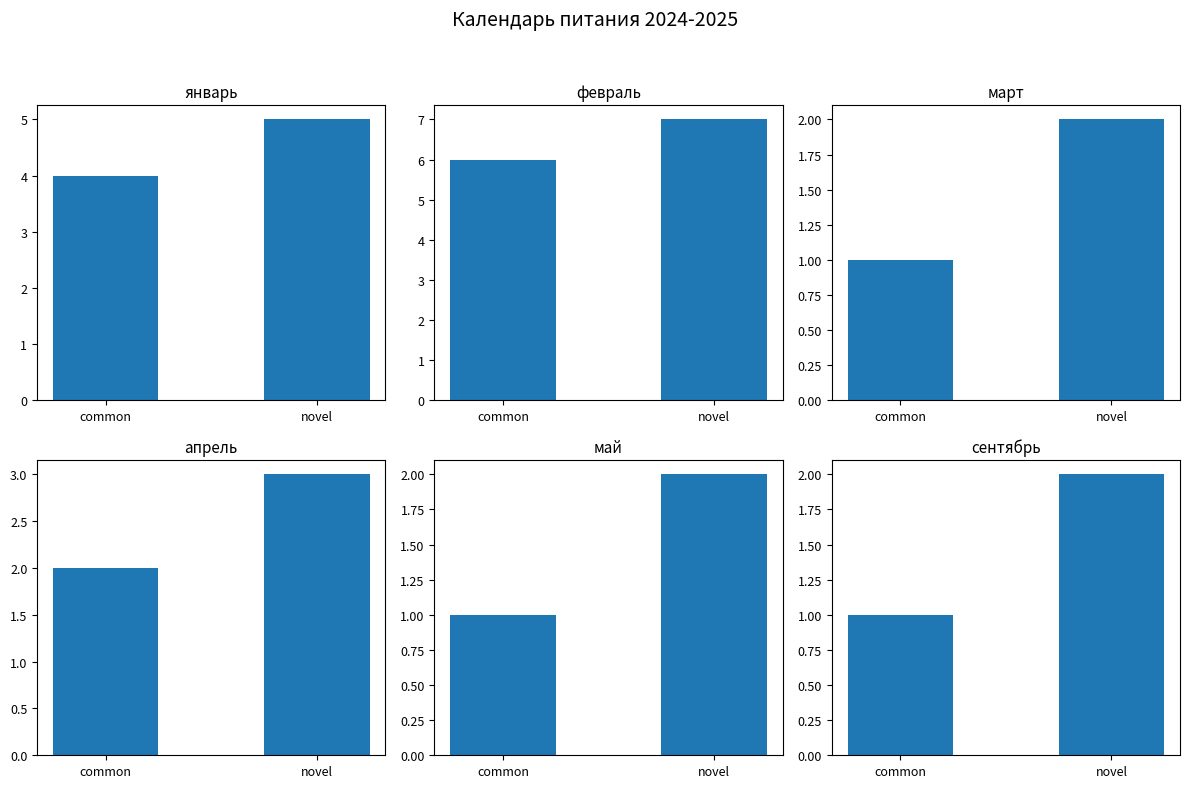

Is it true that апрель equals 1 at common?

False